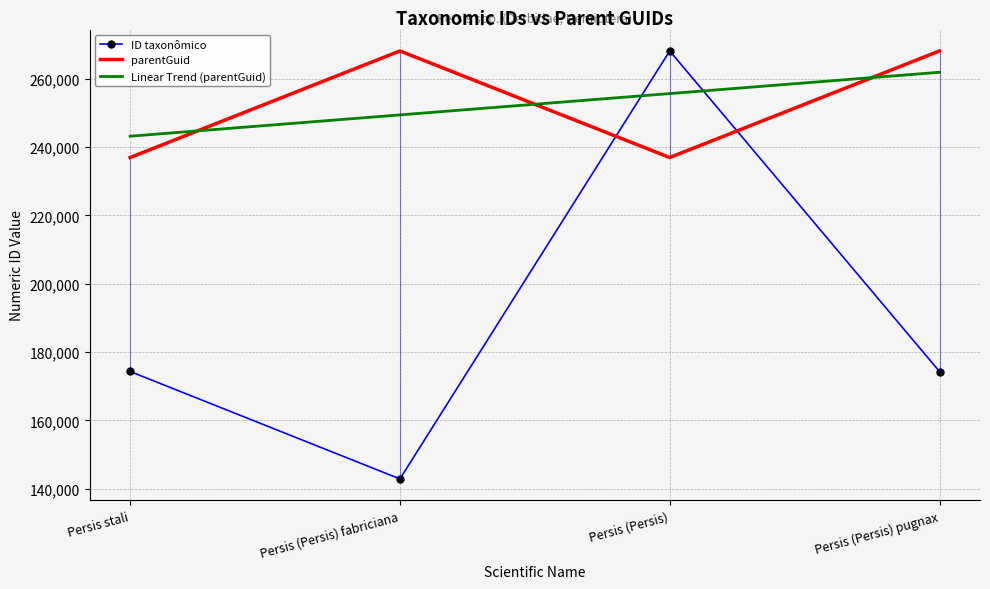

What is the difference between the second highest and minimum values in the Linear Trend (parentGuid) series?

12480.0